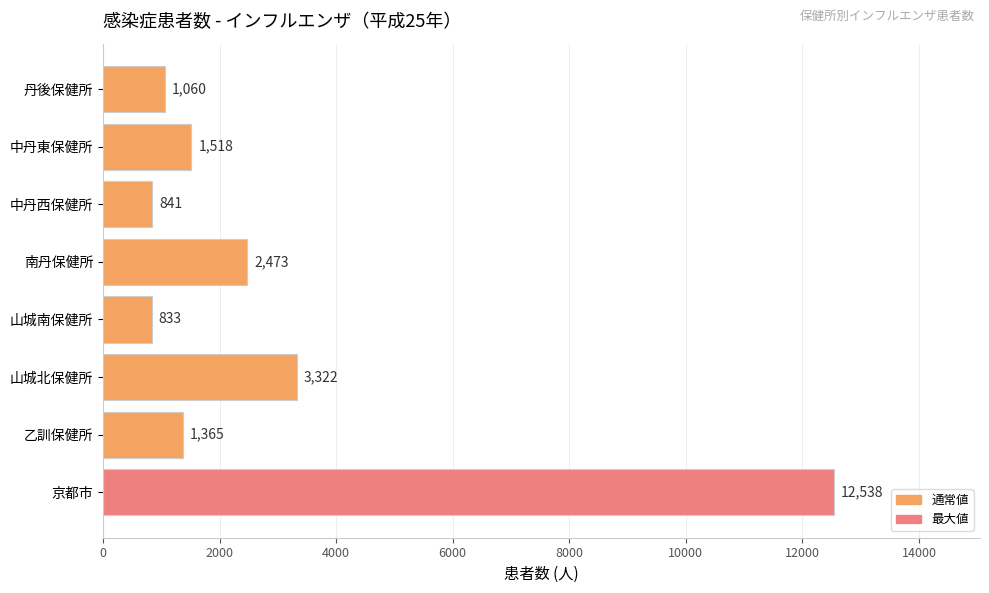

Rank the categories by value from highest to lowest.

京都市, 山城北保健所, 南丹保健所, 中丹東保健所, 乙訓保健所, 丹後保健所, 中丹西保健所, 山城南保健所